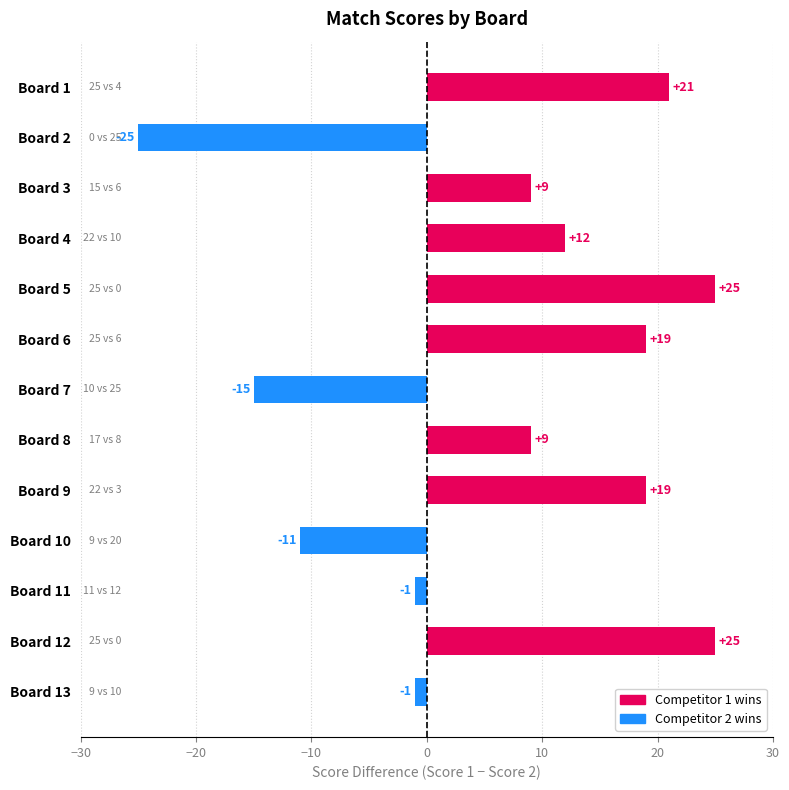

What is the change in value from Board 7 to Board 13?

+14